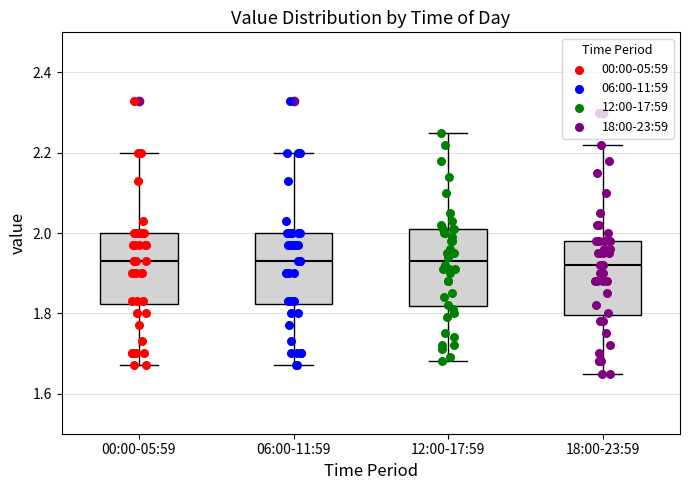

Where is the upper edge of the box for 00:00-05:59 on the y-axis? The values are not printed on the chart, so give them approximately, as read against the axis.

2.00